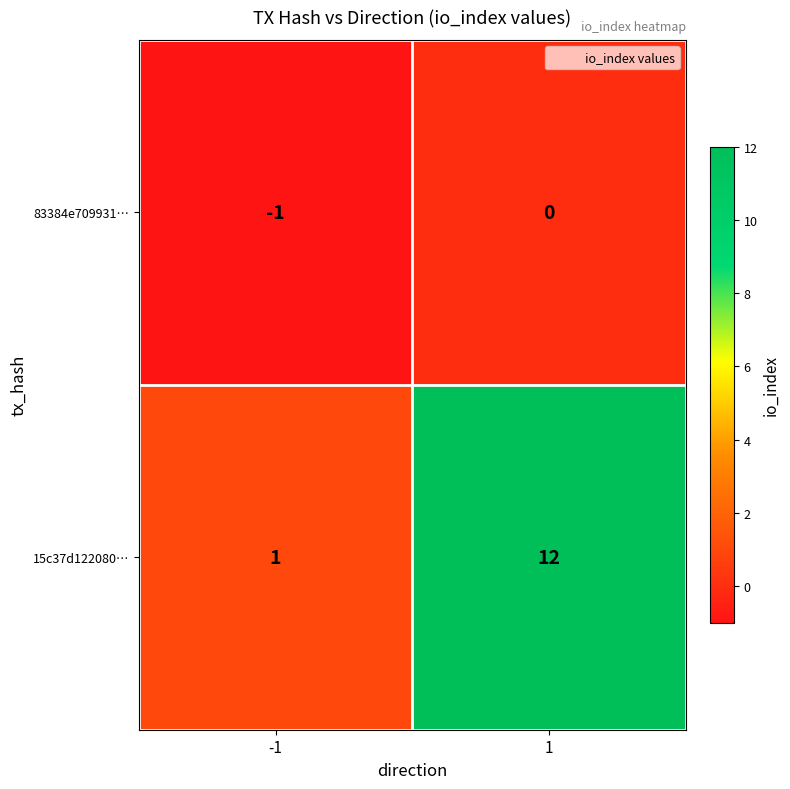

Which series changed the most between -1 and 1?

15c37d122080…